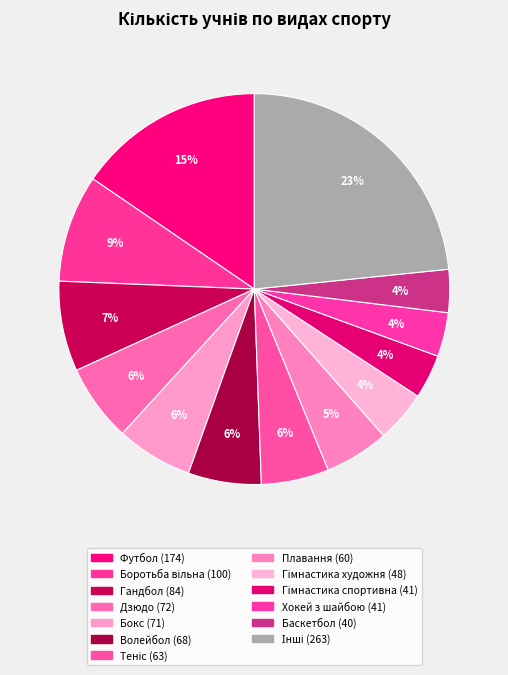

Count the number of slices in the pie.

13